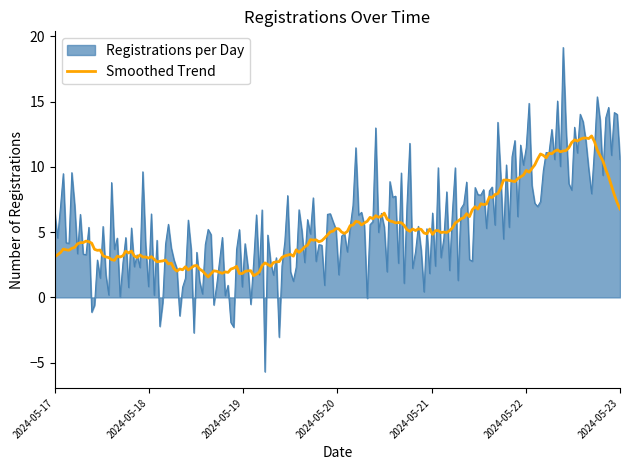

What is the highest value of the Smoothed Trend series?

12.4